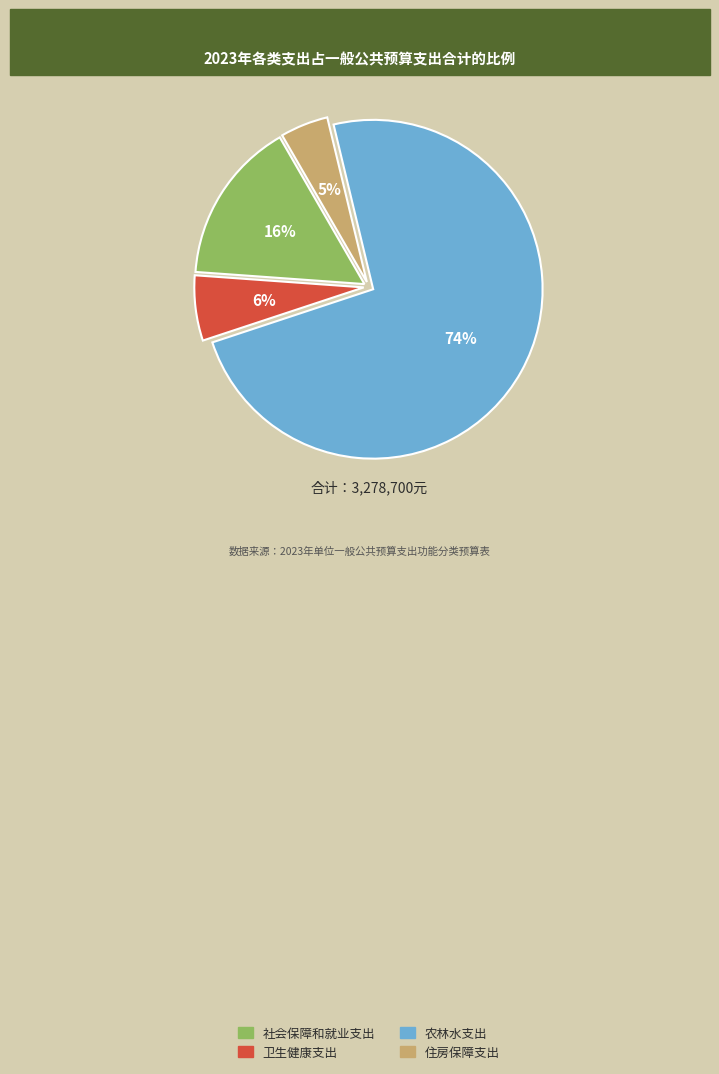

True or false: 农林水支出 accounts for 74% of the total.

True